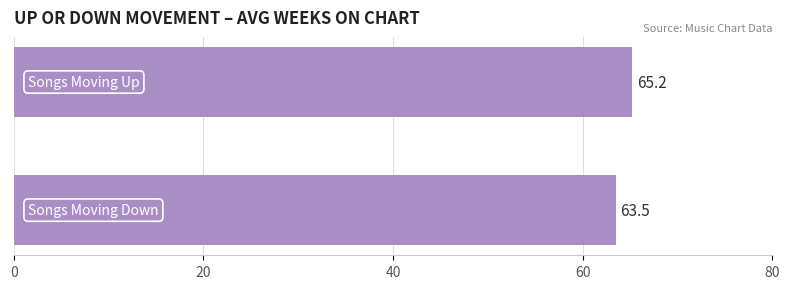

How many bars are there in total?

2